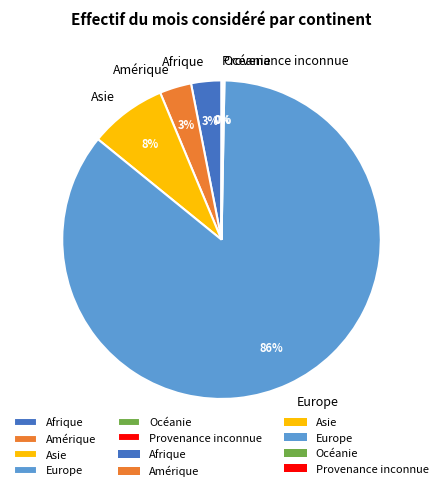

Combined, do Afrique and Amérique account for over 50%?

No